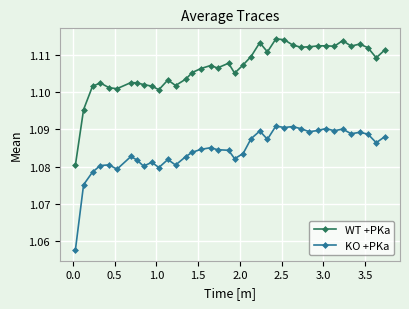

At how many categories does at least one series exceed 1?

38